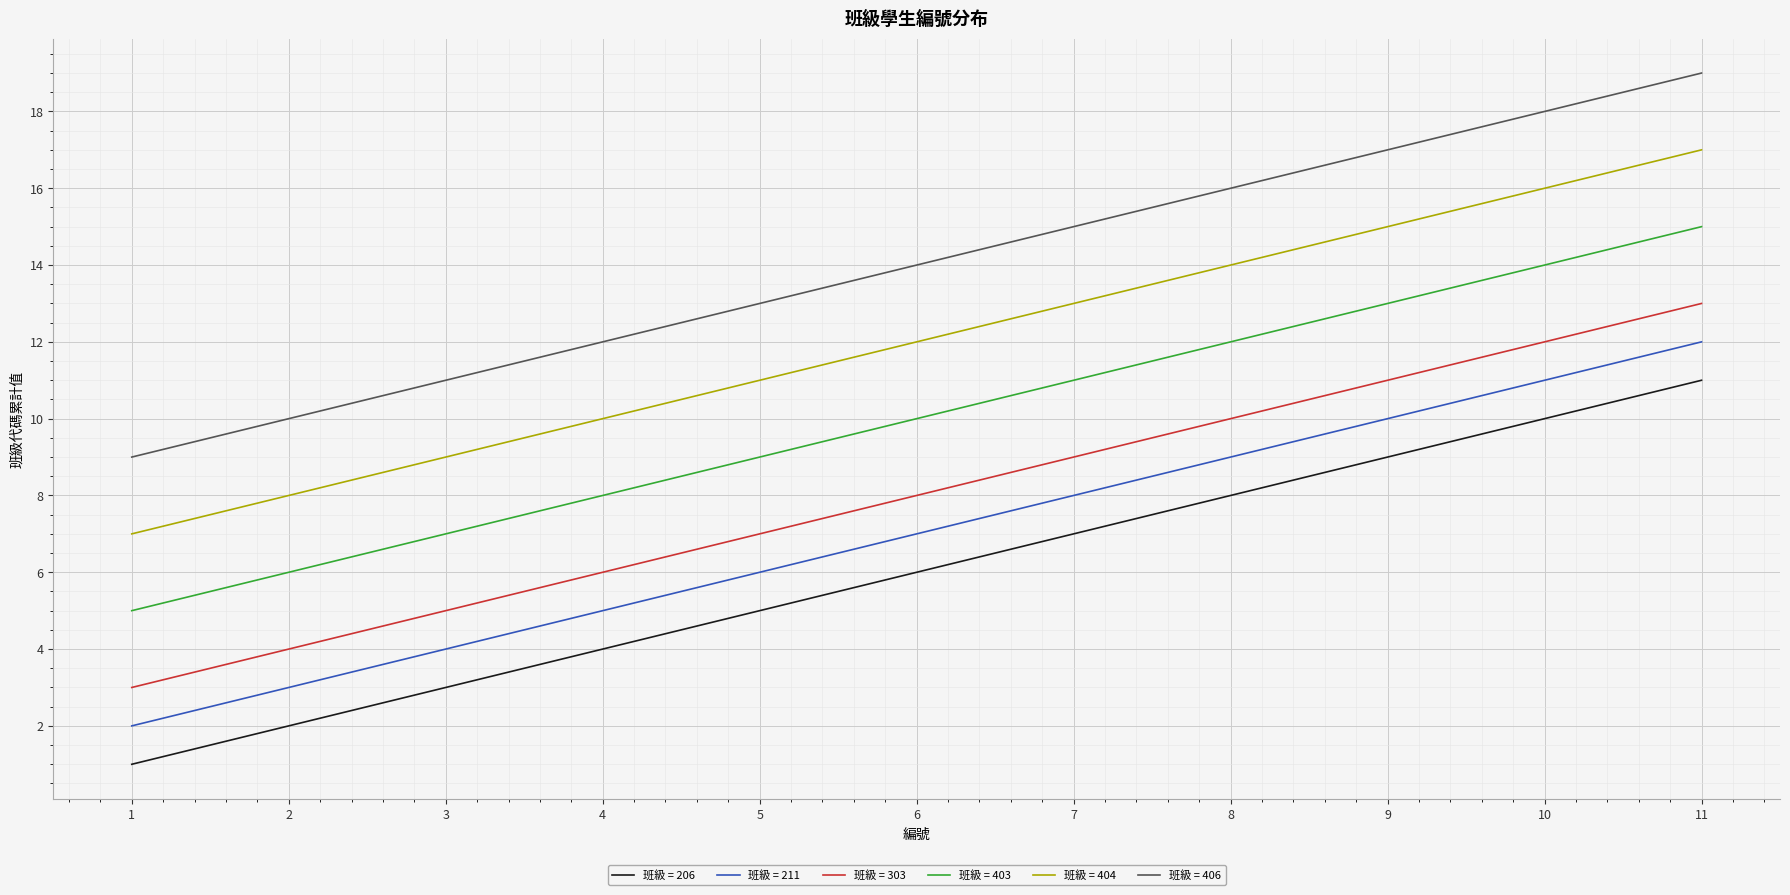

What is the maximum value for 班級 = 406?

19